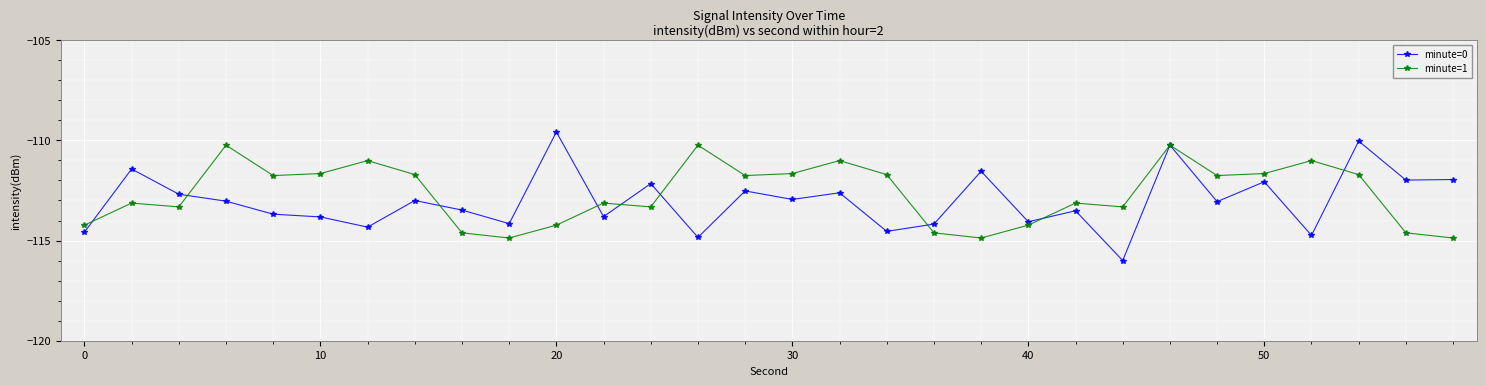

What is the lowest value of the minute=0 series?

-116.0